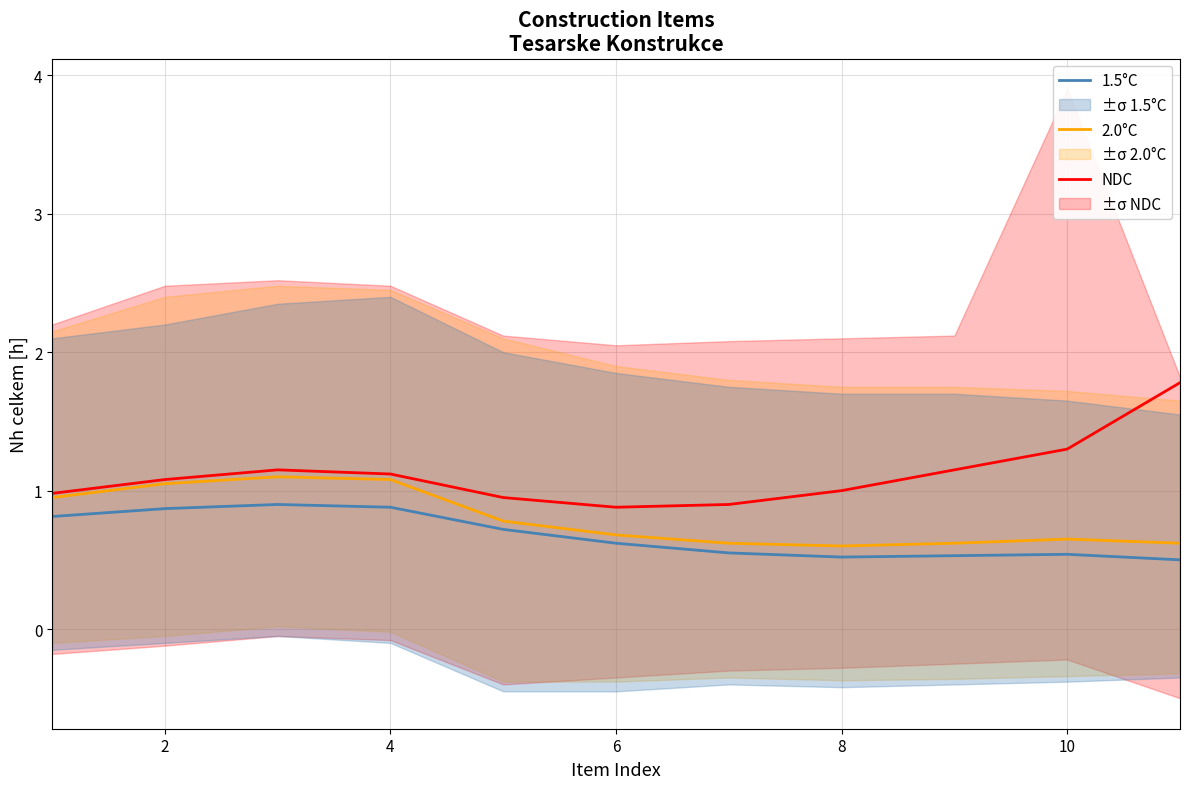

The value of 1.5°C at 8 is 0.8. True or false?

False